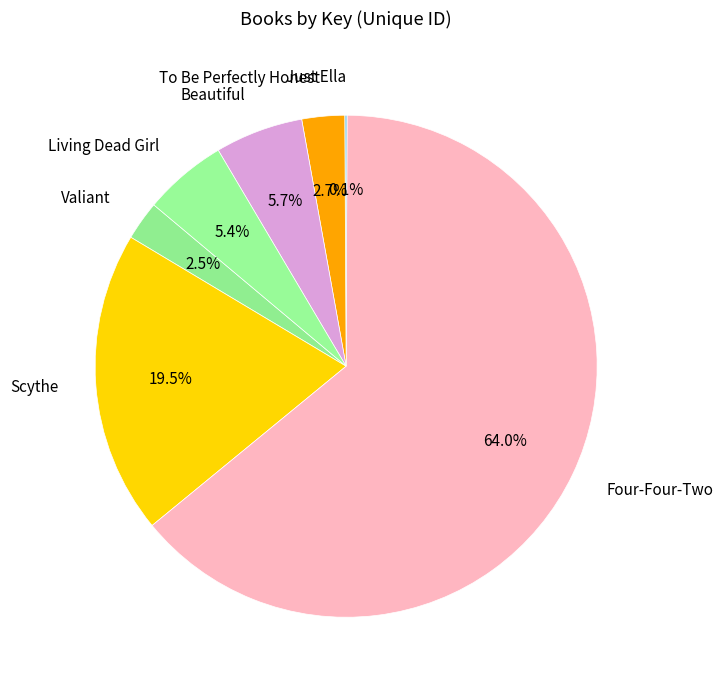

Which has a higher value, Four-Four-Two or To Be Perfectly Honest?

Four-Four-Two